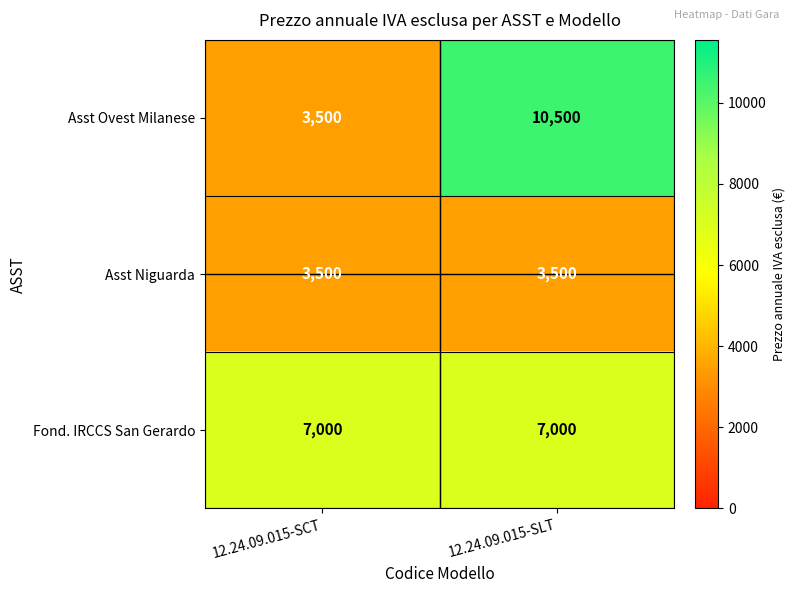

What is the difference between the highest and lowest values at 12.24.09.015-SCT?

3500